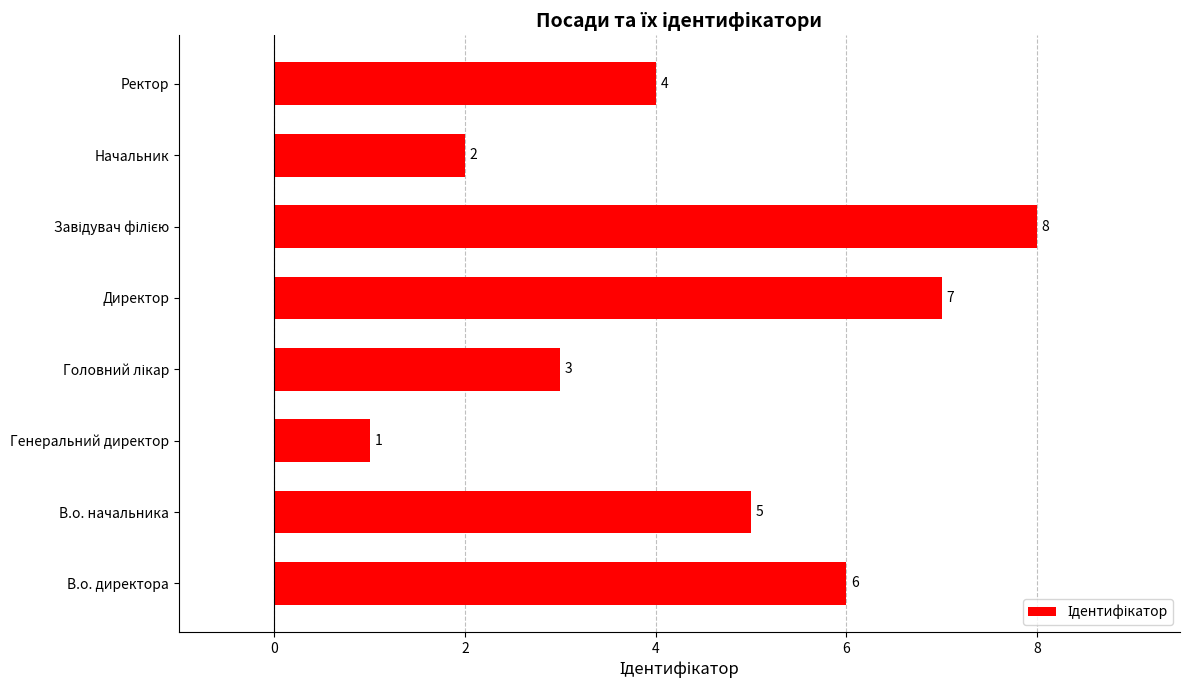

The value at Ректор is 6. True or false?

False